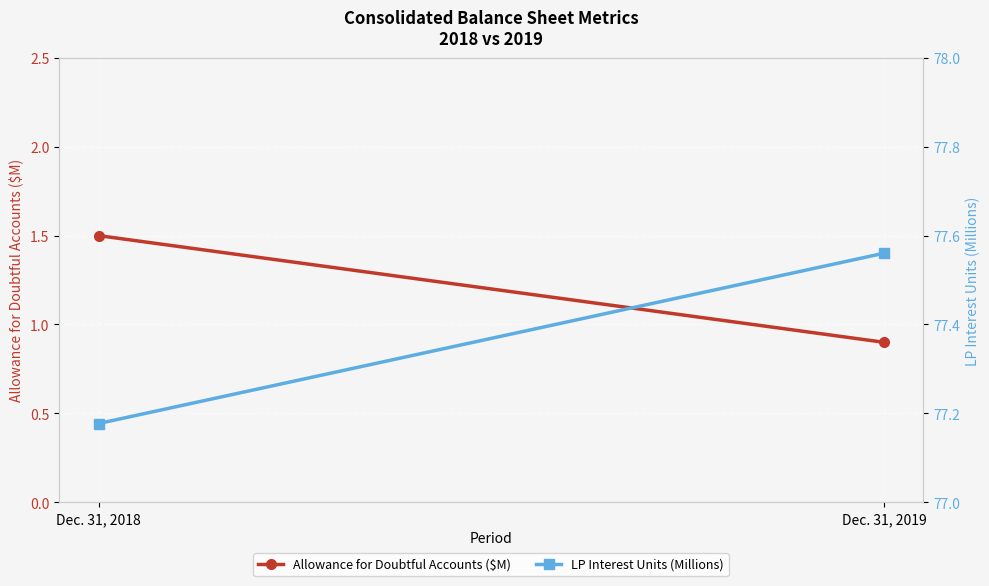

What is the difference between the LP Interest Units (Millions) values at Dec. 31, 2019 and Dec. 31, 2018?

0.4